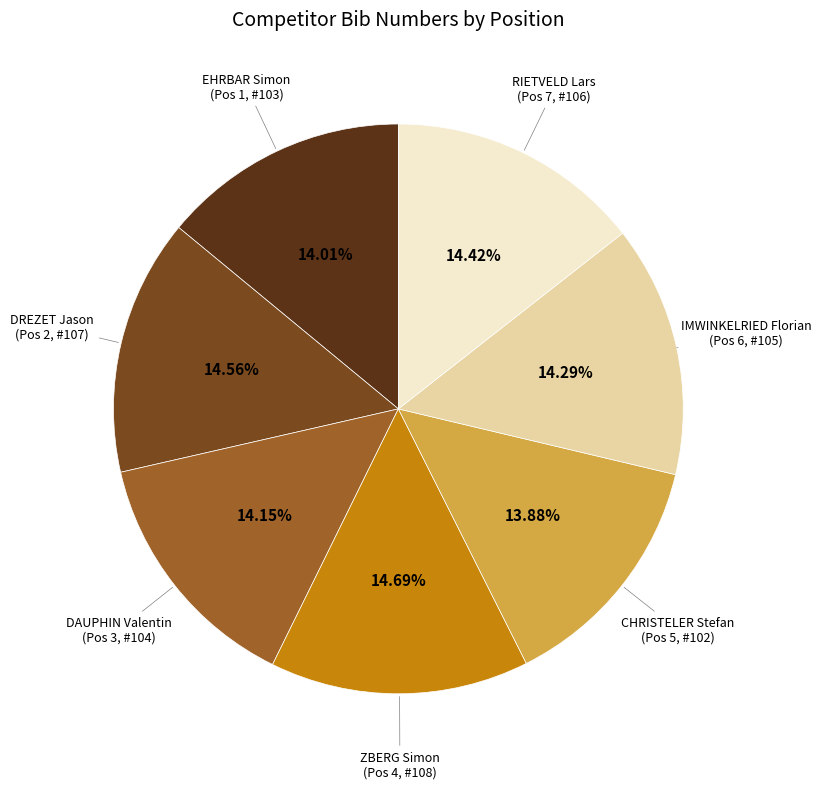

What is the smallest slice in the pie chart?

CHRISTELER Stefan (5)